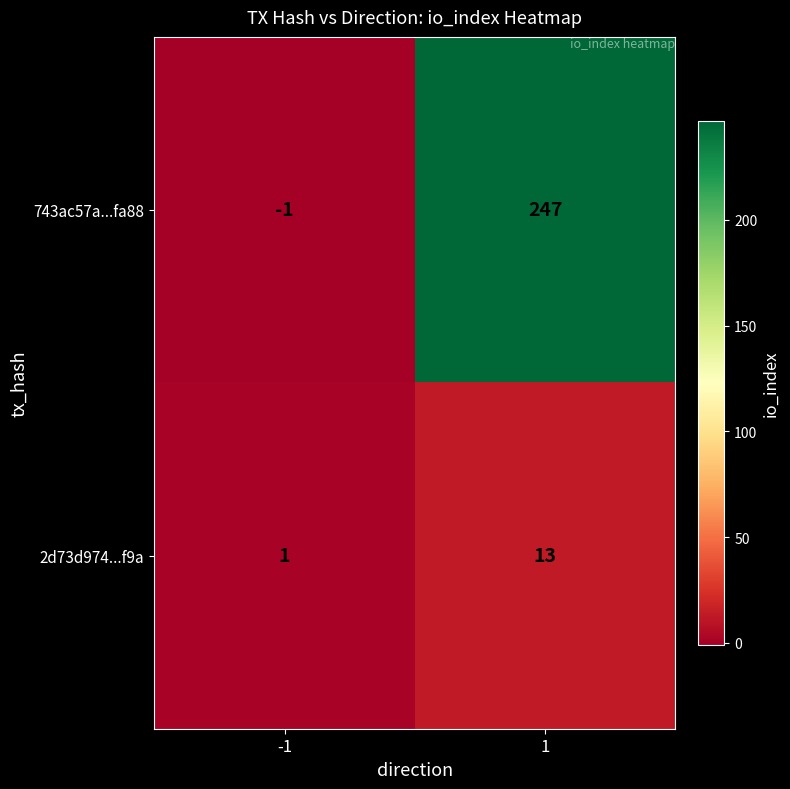

Rank the series at 1 from highest to lowest value.

743ac57a...fa88, 2d73d974...f9a